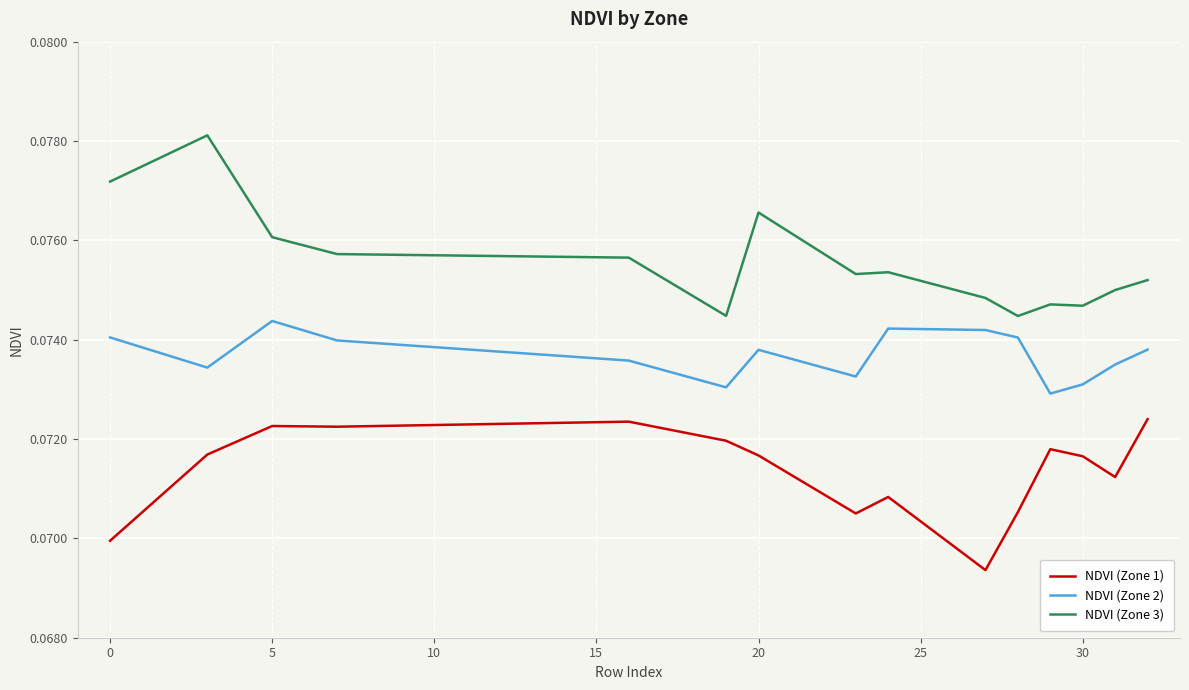

True or false: NDVI (Zone 2) and NDVI (Zone 3) intersect in this chart.

False